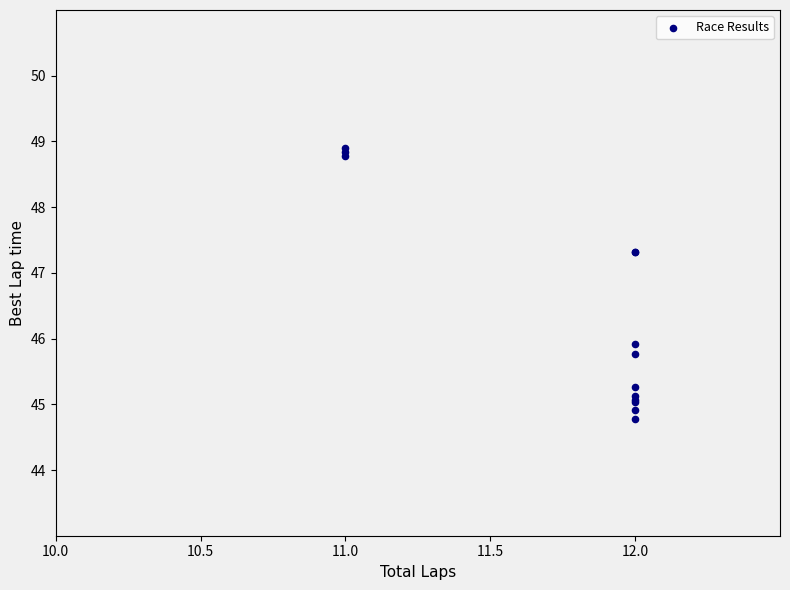

What Y value in the scatter plot is closest to 46?

45.9